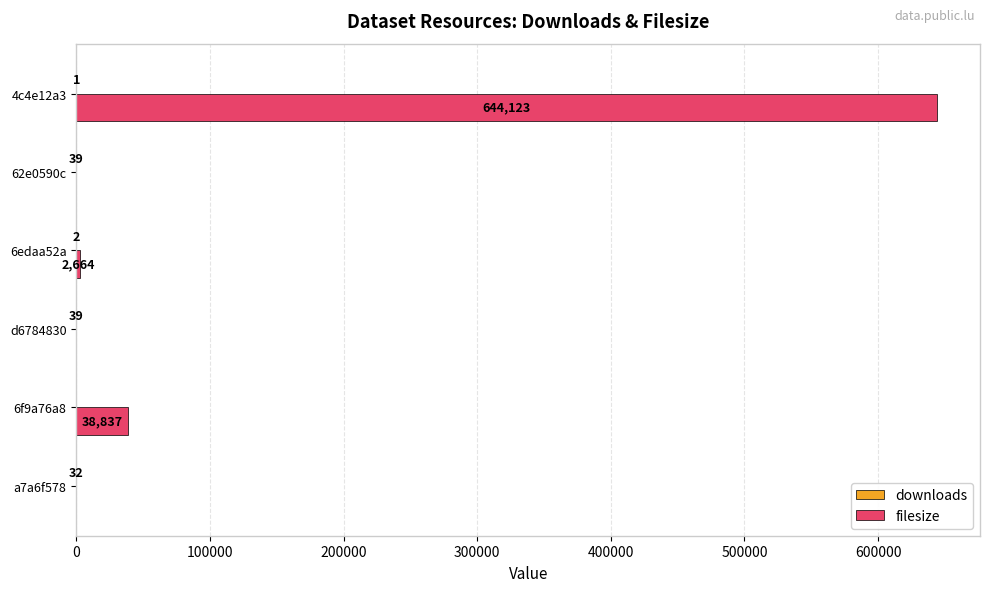

True or false: filesize has a value of -207781 at d6784830.

False